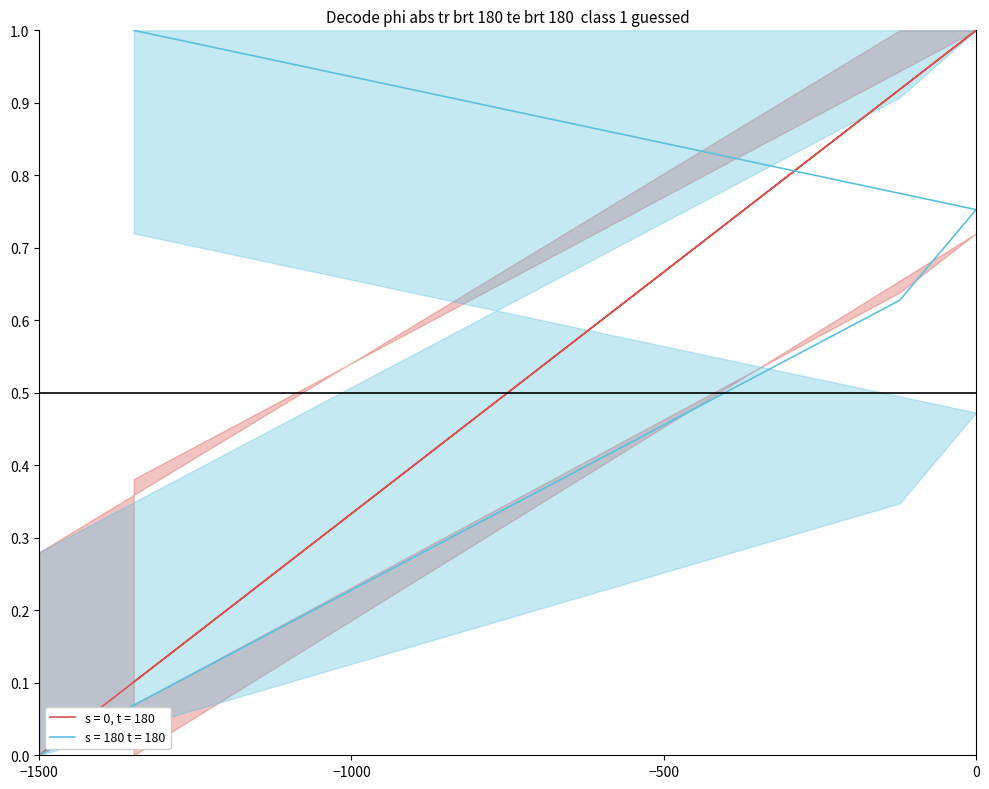

How many intersections are there between s = 0, t = 180 and s = 180 t = 180?

1